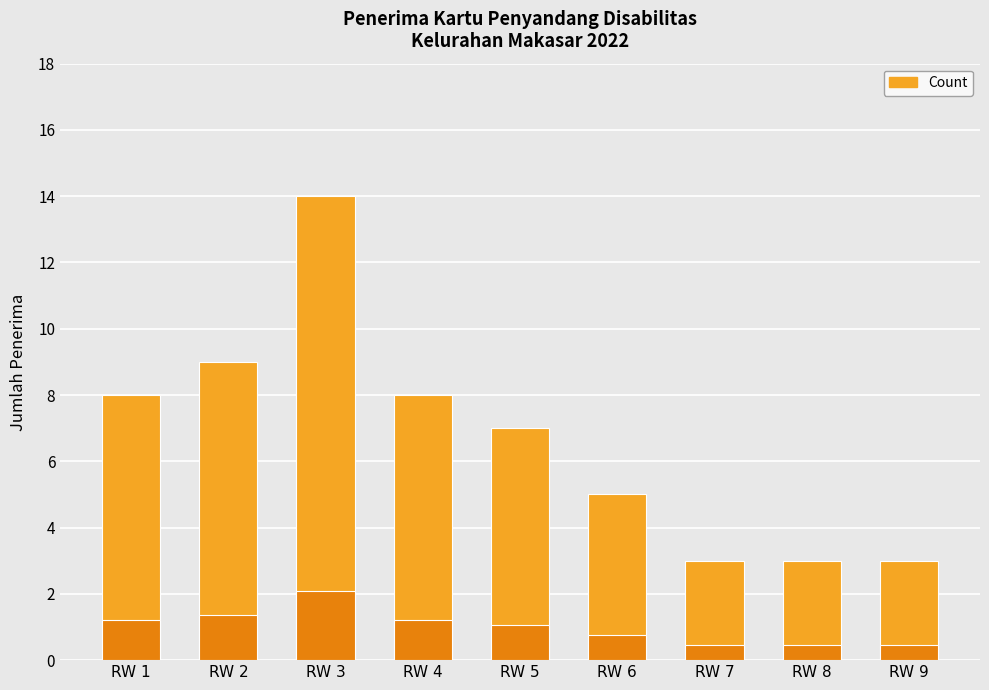

What is the value of the 8th bar from the left?

3